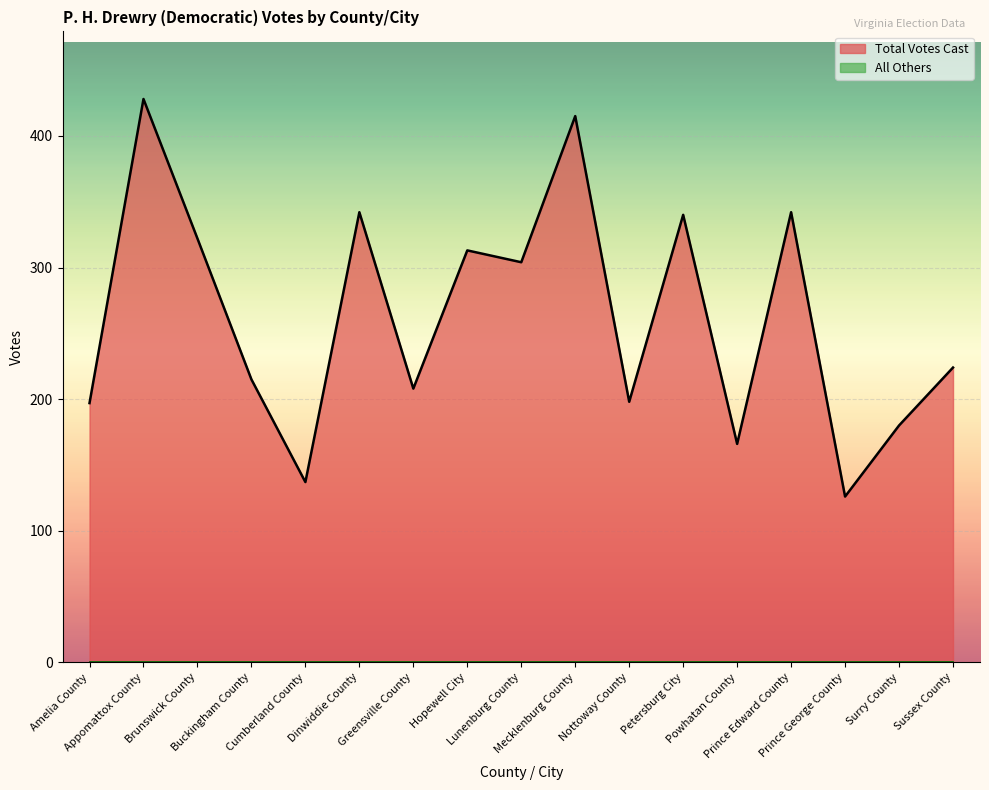

What is the label of the 12th point from the left?

Petersburg City